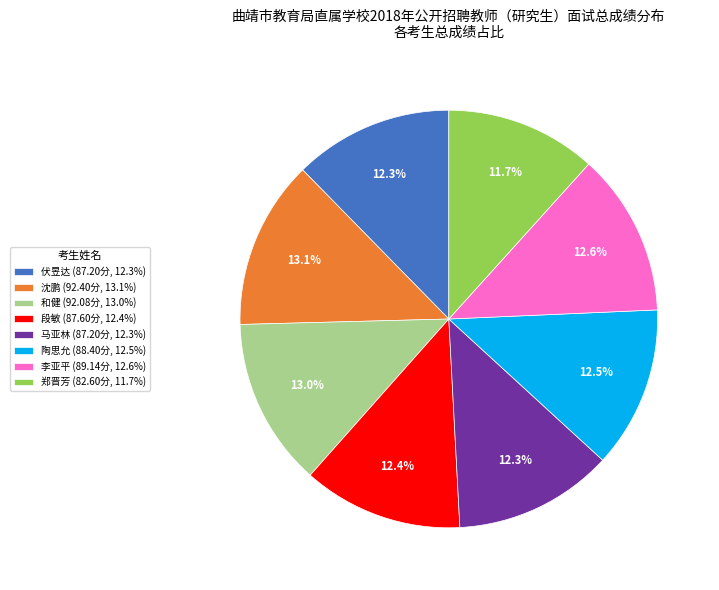

What percentage do 段敏 (87.60分, 12.4%) and 陶思允 (88.40分, 12.5%) together represent?

24.9%